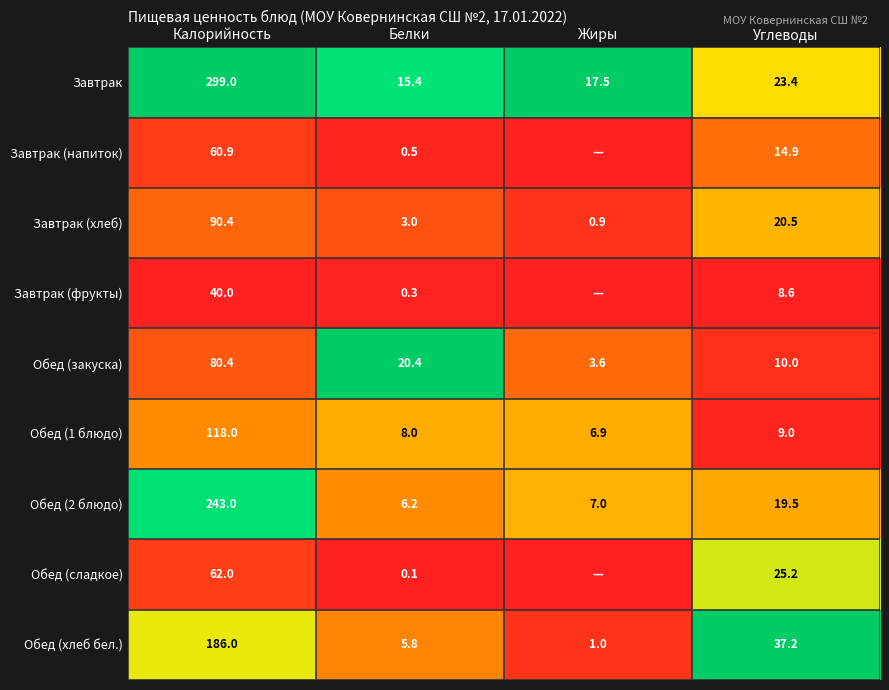

Between Калорийность and Углеводы, which series saw the biggest shift?

Завтрак